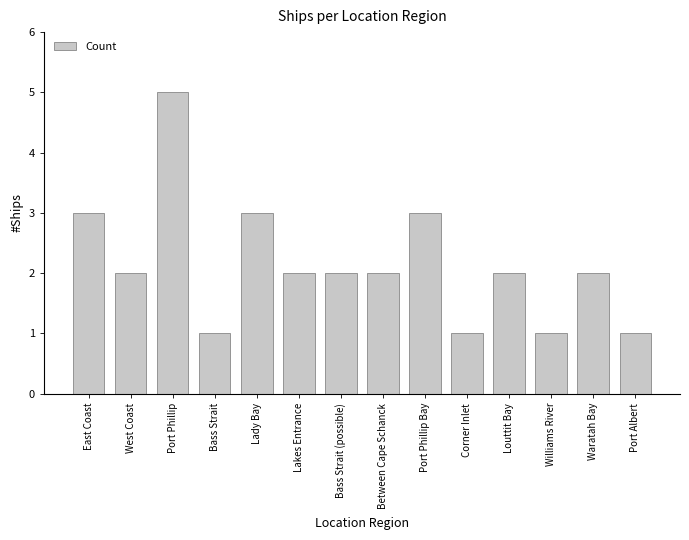

Reading left to right, list all the values displayed in this chart.

3	2	5	1	3	2	2	2	3	1	2	1	2	1